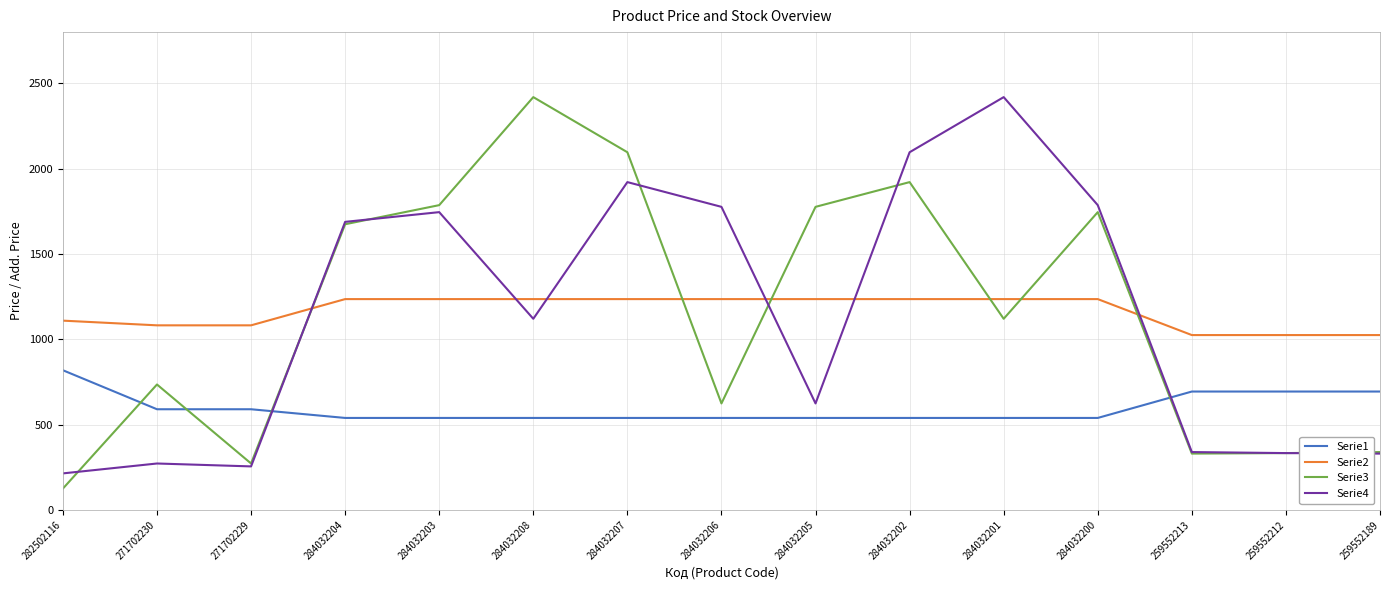

What is the average value of the Serie1 series?

595.4